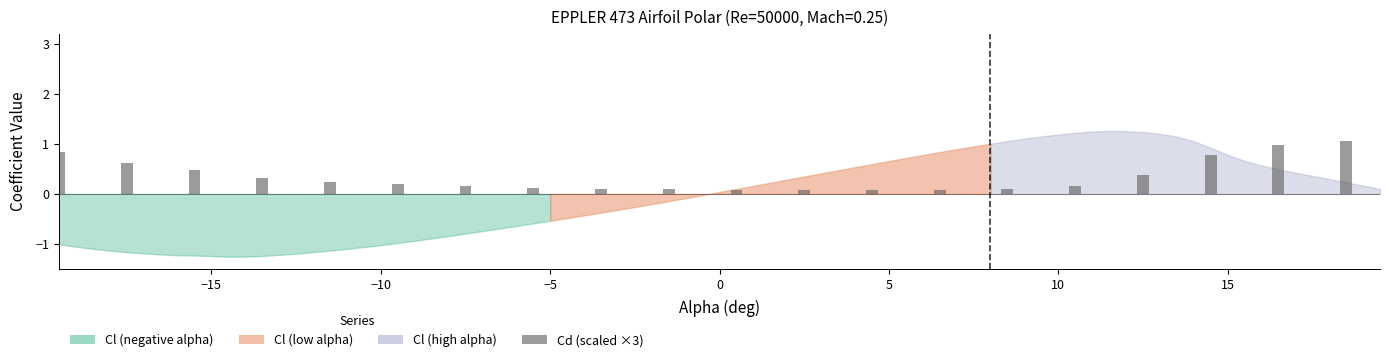

What is the difference between the maximum and second lowest values?

1.0